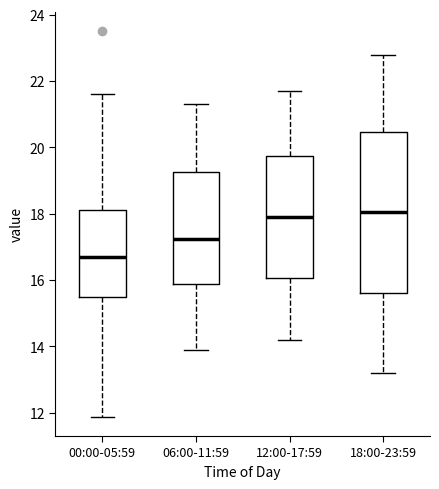

Comparing the boxes themselves (not the whiskers), which one is the tallest?

18:00-23:59